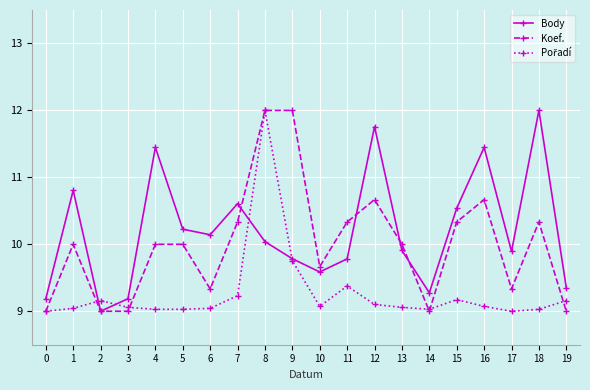

Is the value of Body at 5 greater than the value of Koef. at 12?

No